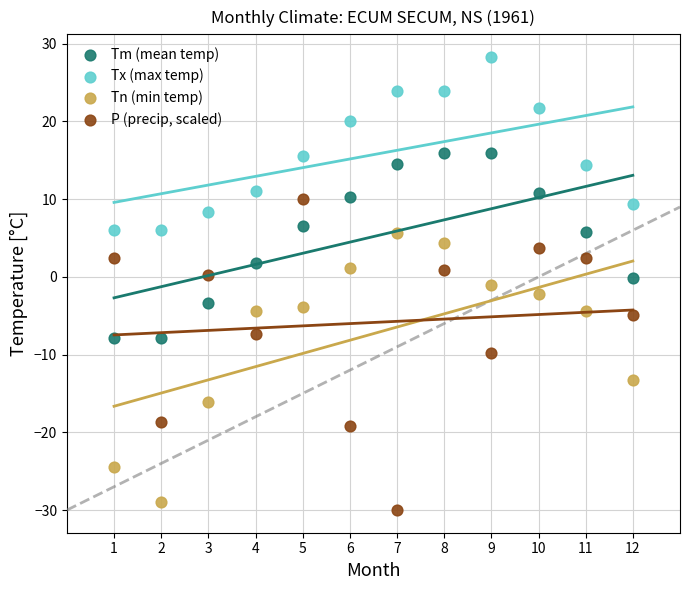

Which series reaches the maximum Y coordinate?

Tx (max temp)